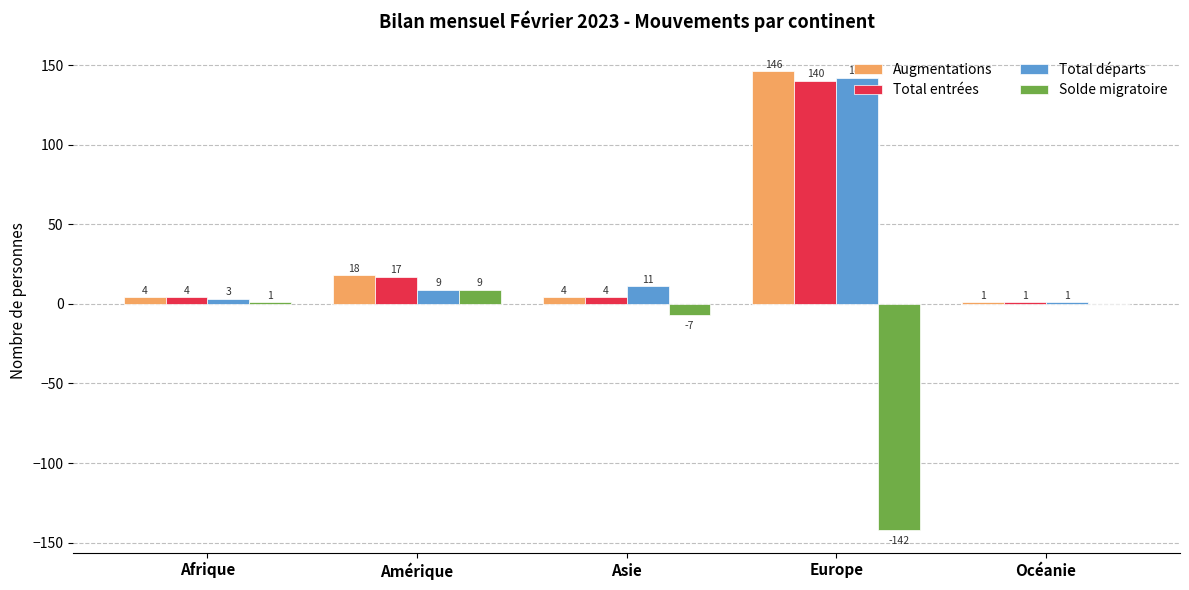

Which series changed the most between Europe and Océanie?

Augmentations